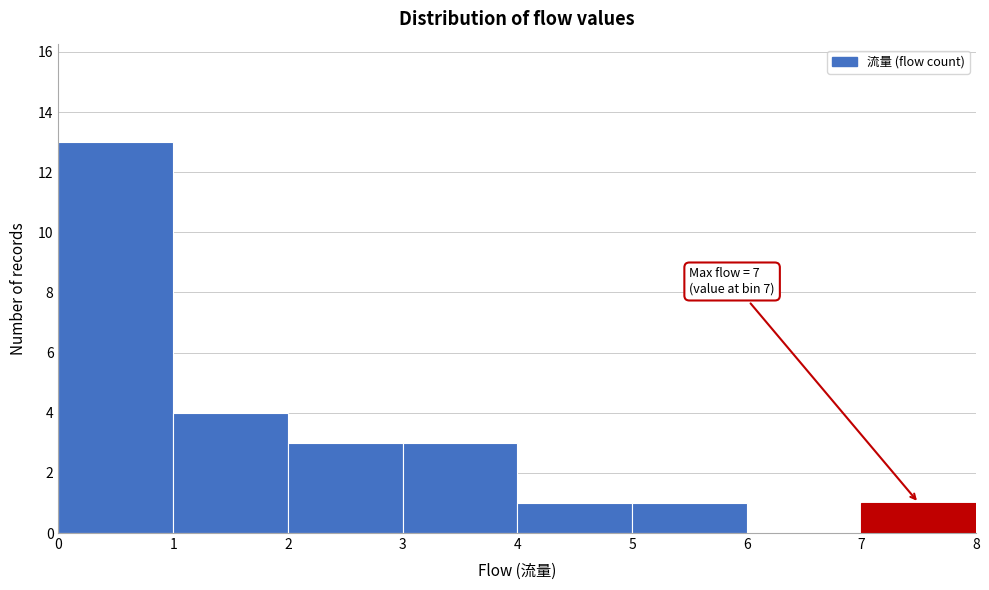

Which range on the x-axis has the tallest bar?

0 to 1